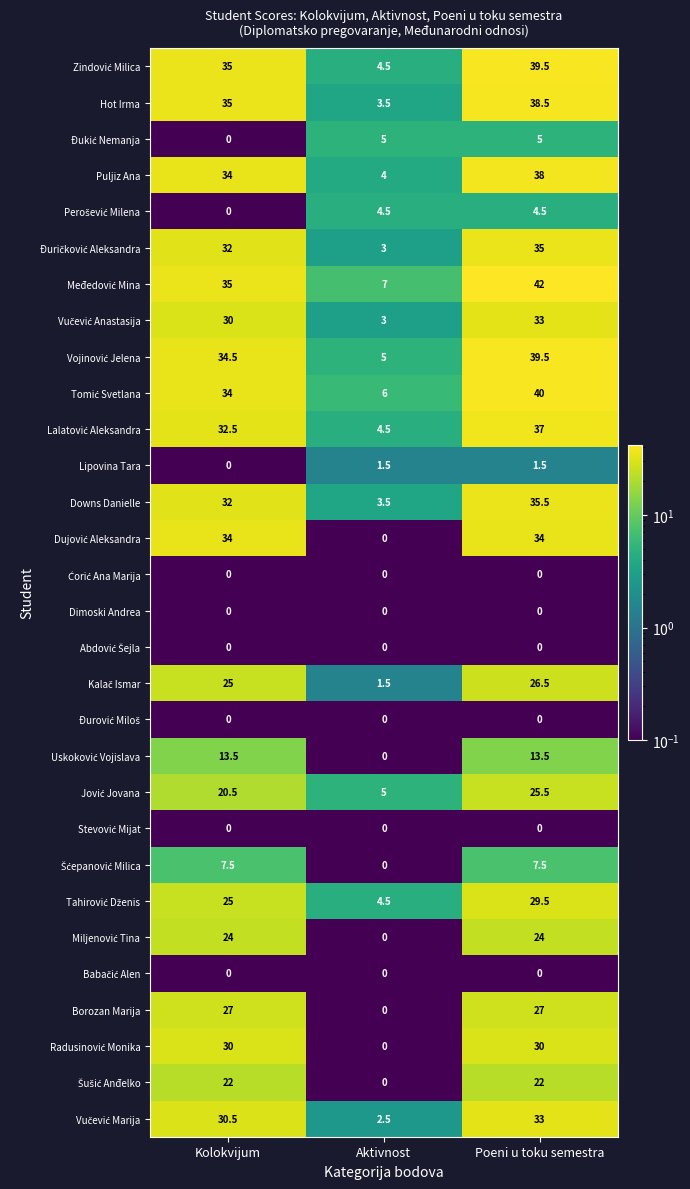

At which category is the sum across all series the highest?

Poeni u toku semestra